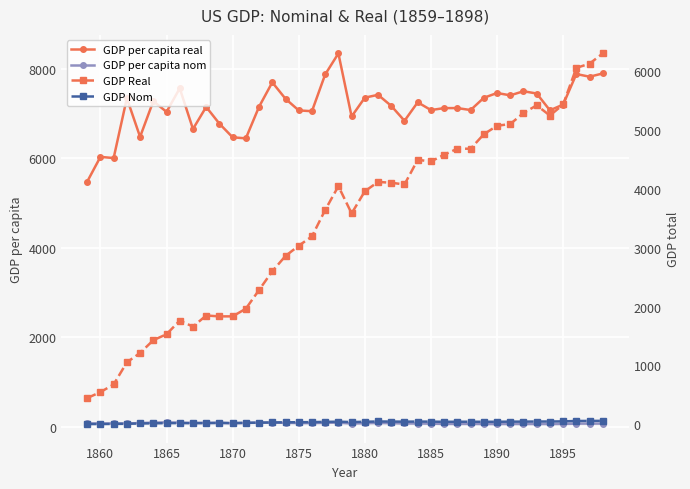

True or false: GDP Real and GDP per capita real intersect in this chart.

False